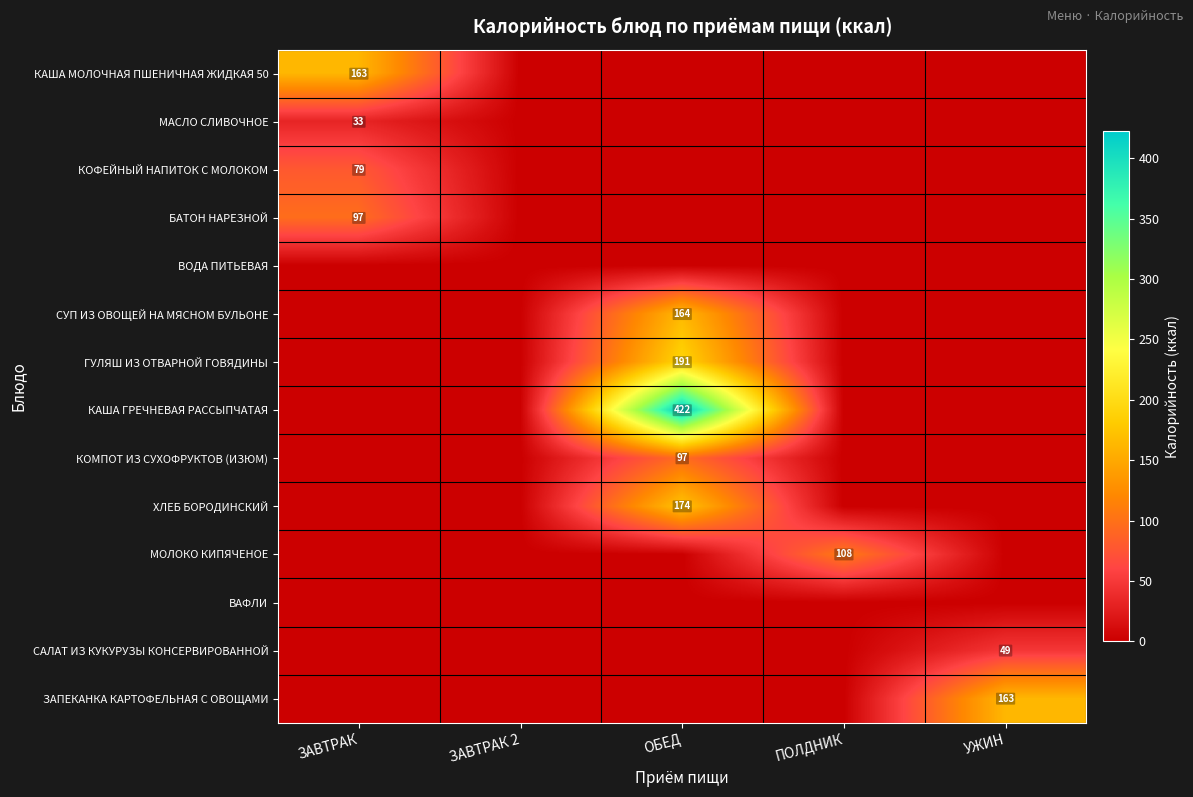

What is the total value across all series at ЗАВТРАК?

371.9